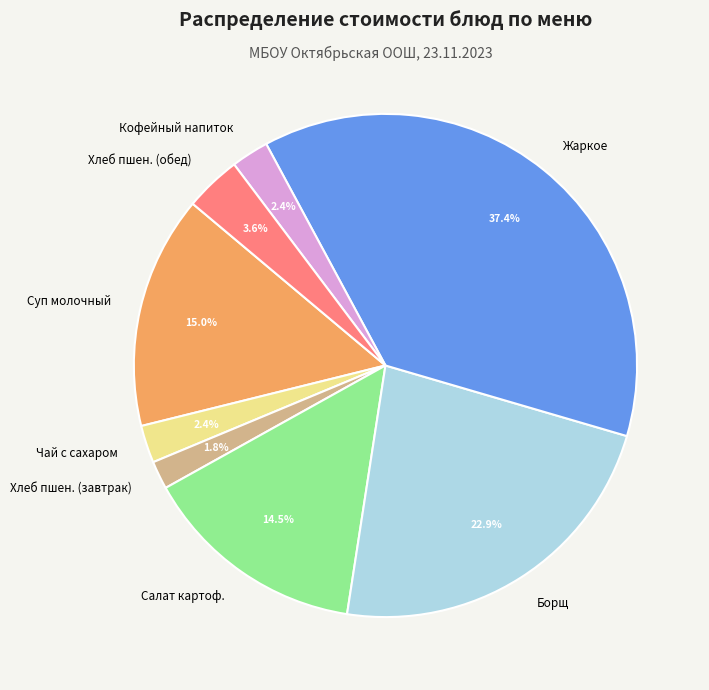

Approximately how many times larger is the value at Кофейный напиток compared to Хлеб пшен. (обед)?

0.7